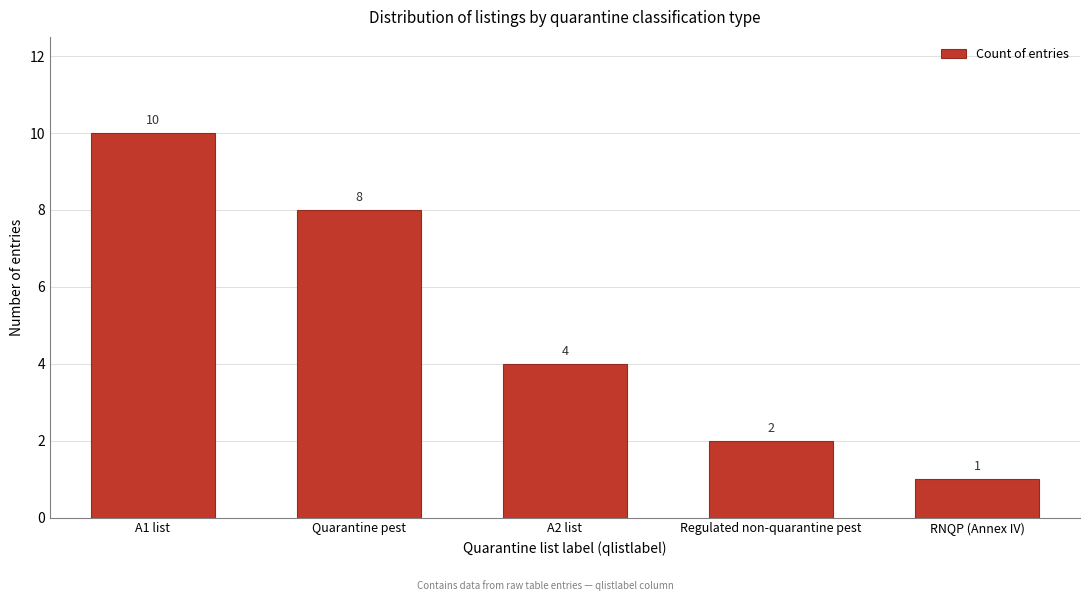

Reading left to right, transcribe all the data shown in this chart.

10	8	4	2	1